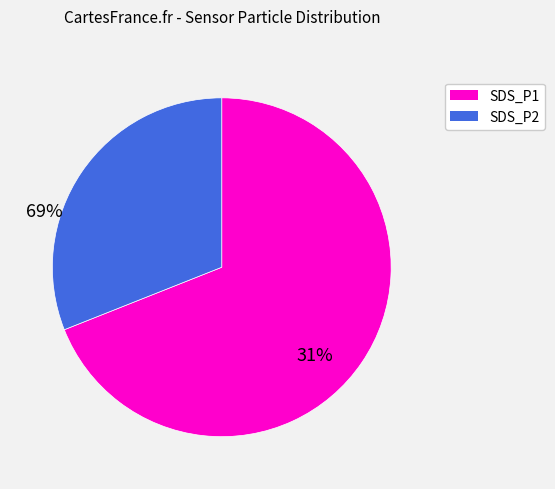

What is the largest slice in the pie chart?

SDS_P1